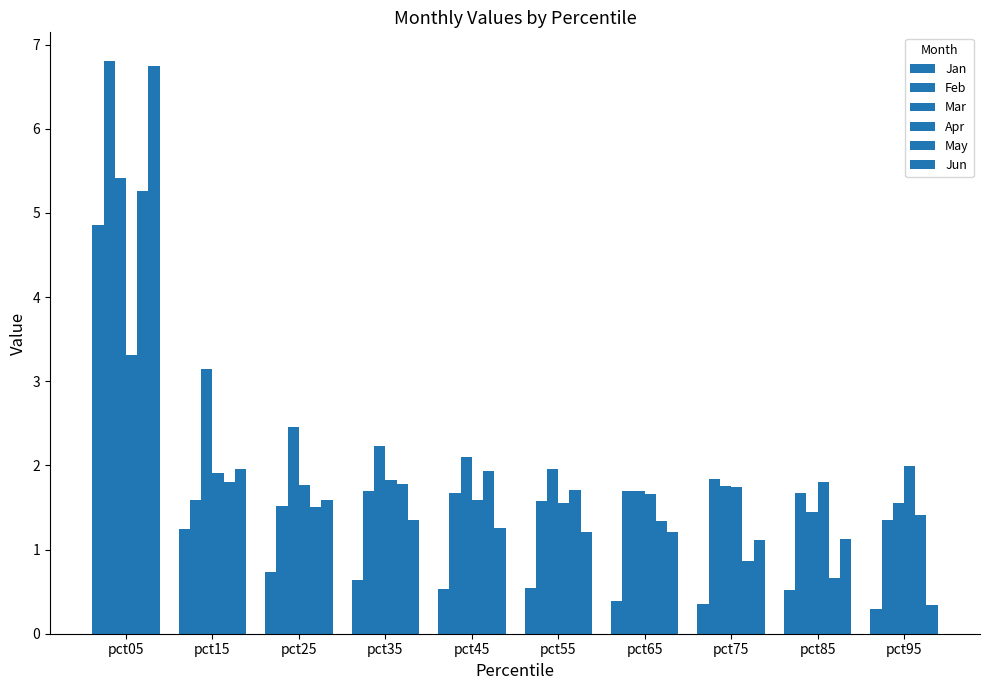

True or false: Mar has a value of 2.5 at pct65.

False